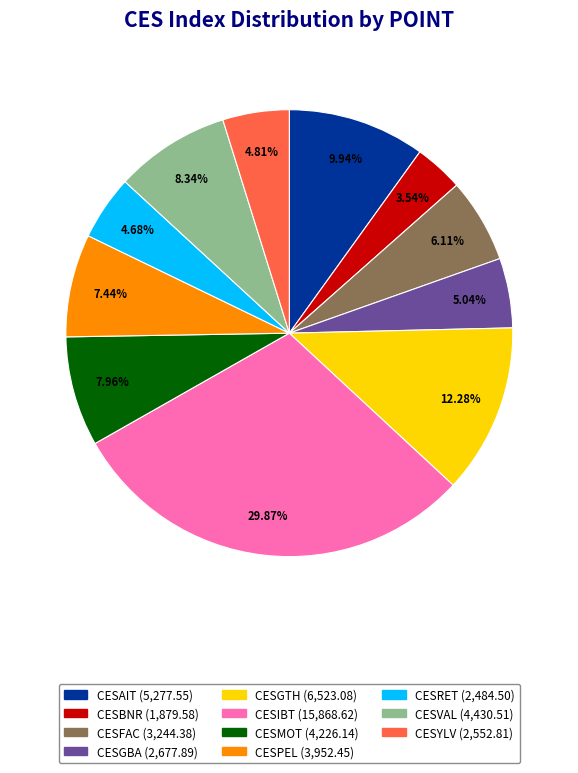

Is CESGBA the majority of the pie?

No